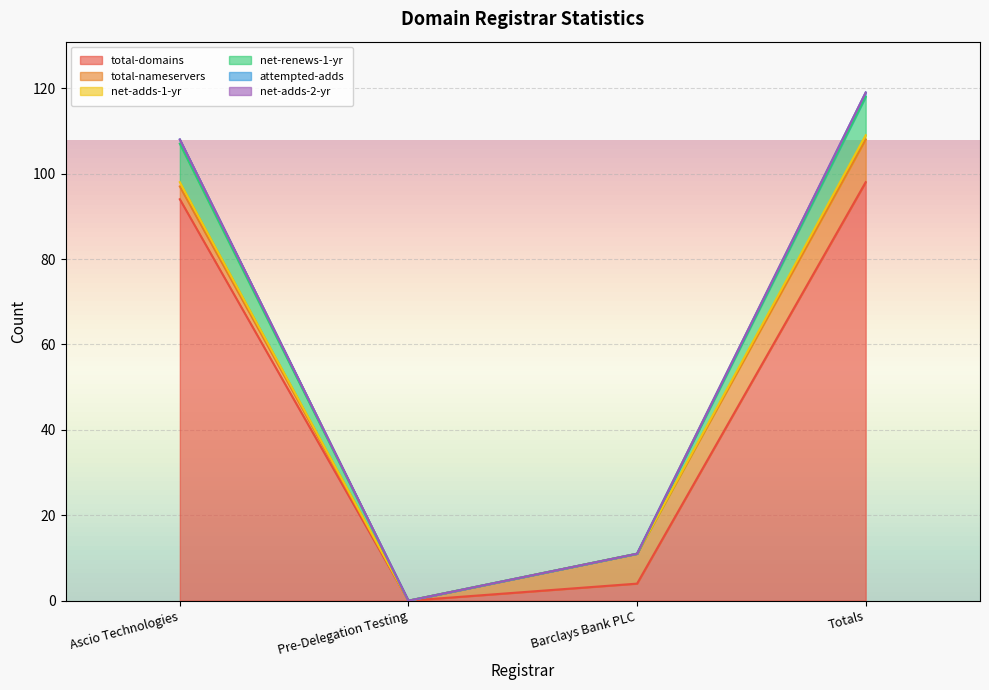

What is the average value of the total-domains series?

49